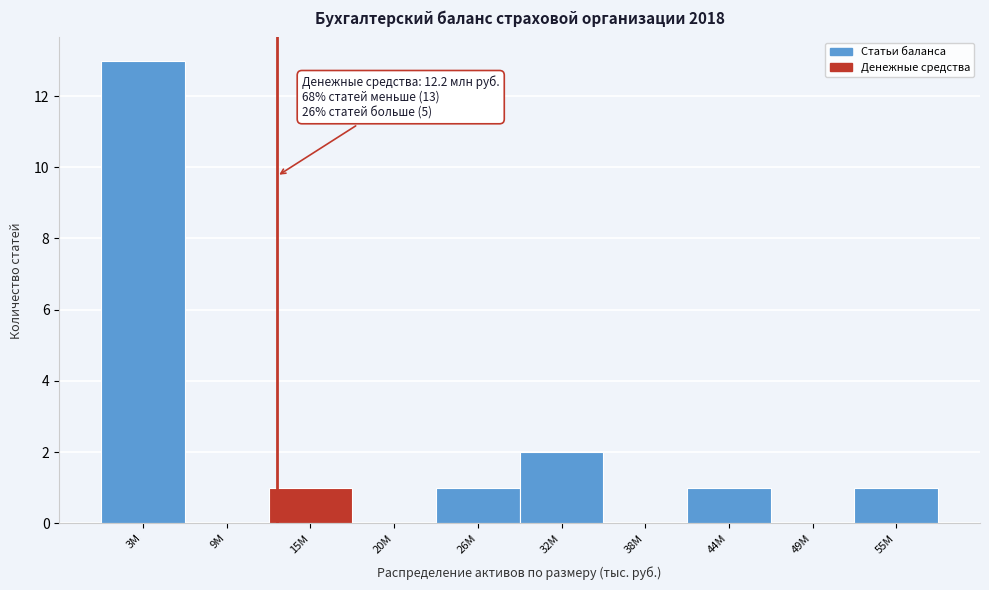

Reading left to right, transcribe all the data shown in this chart.

3M=13	9M=0	15M=1	20M=0	26M=1	32M=2	38M=0	44M=1	49M=0	55M=1